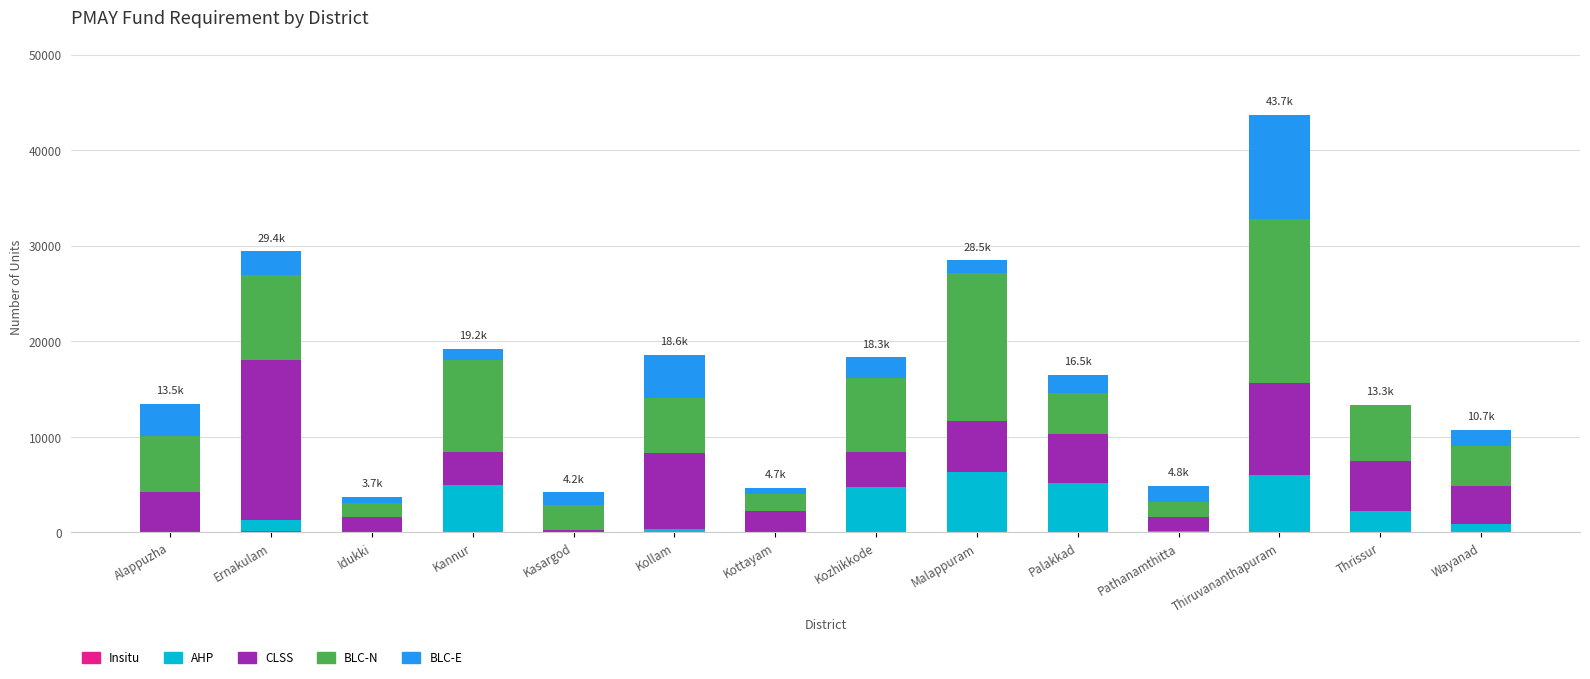

At which category is the sum across all series the highest?

Thiruvananthapuram